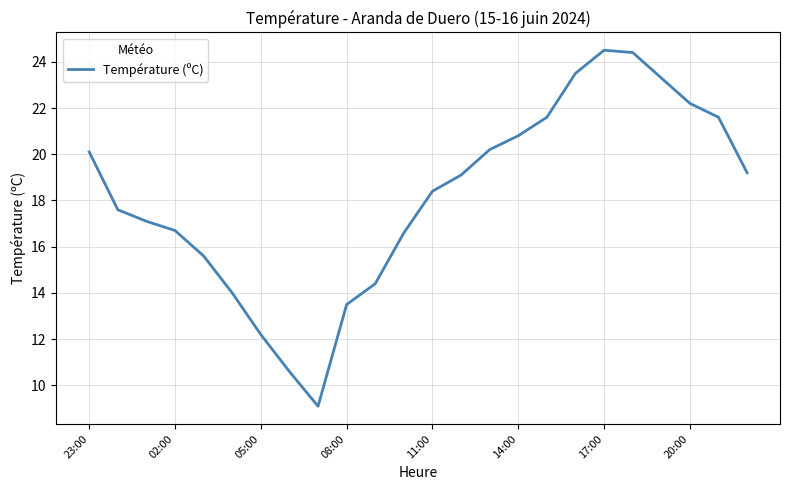

What is the difference between the maximum and minimum values?

15.4